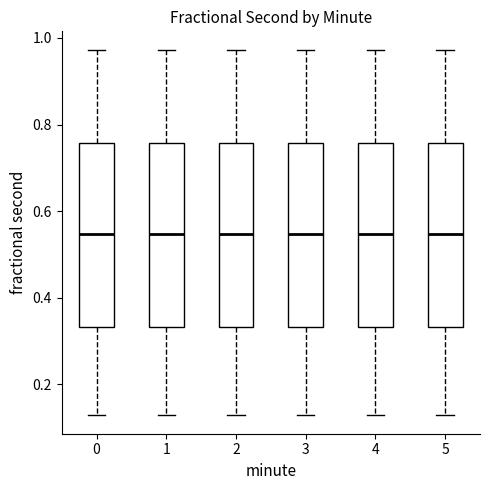

Reading left to right, read every box against the y-axis: the position of its median line, the range the box covers, and the ends of its whiskers. The values are not printed on the chart, so give them approximately, as read against the axis.

0: median 0.54, box 0.34 to 0.76, whiskers 0.12 to 0.98
1: median 0.54, box 0.34 to 0.76, whiskers 0.12 to 0.98
2: median 0.54, box 0.34 to 0.76, whiskers 0.12 to 0.98
3: median 0.54, box 0.34 to 0.76, whiskers 0.12 to 0.98
4: median 0.54, box 0.34 to 0.76, whiskers 0.12 to 0.98
5: median 0.54, box 0.34 to 0.76, whiskers 0.12 to 0.98